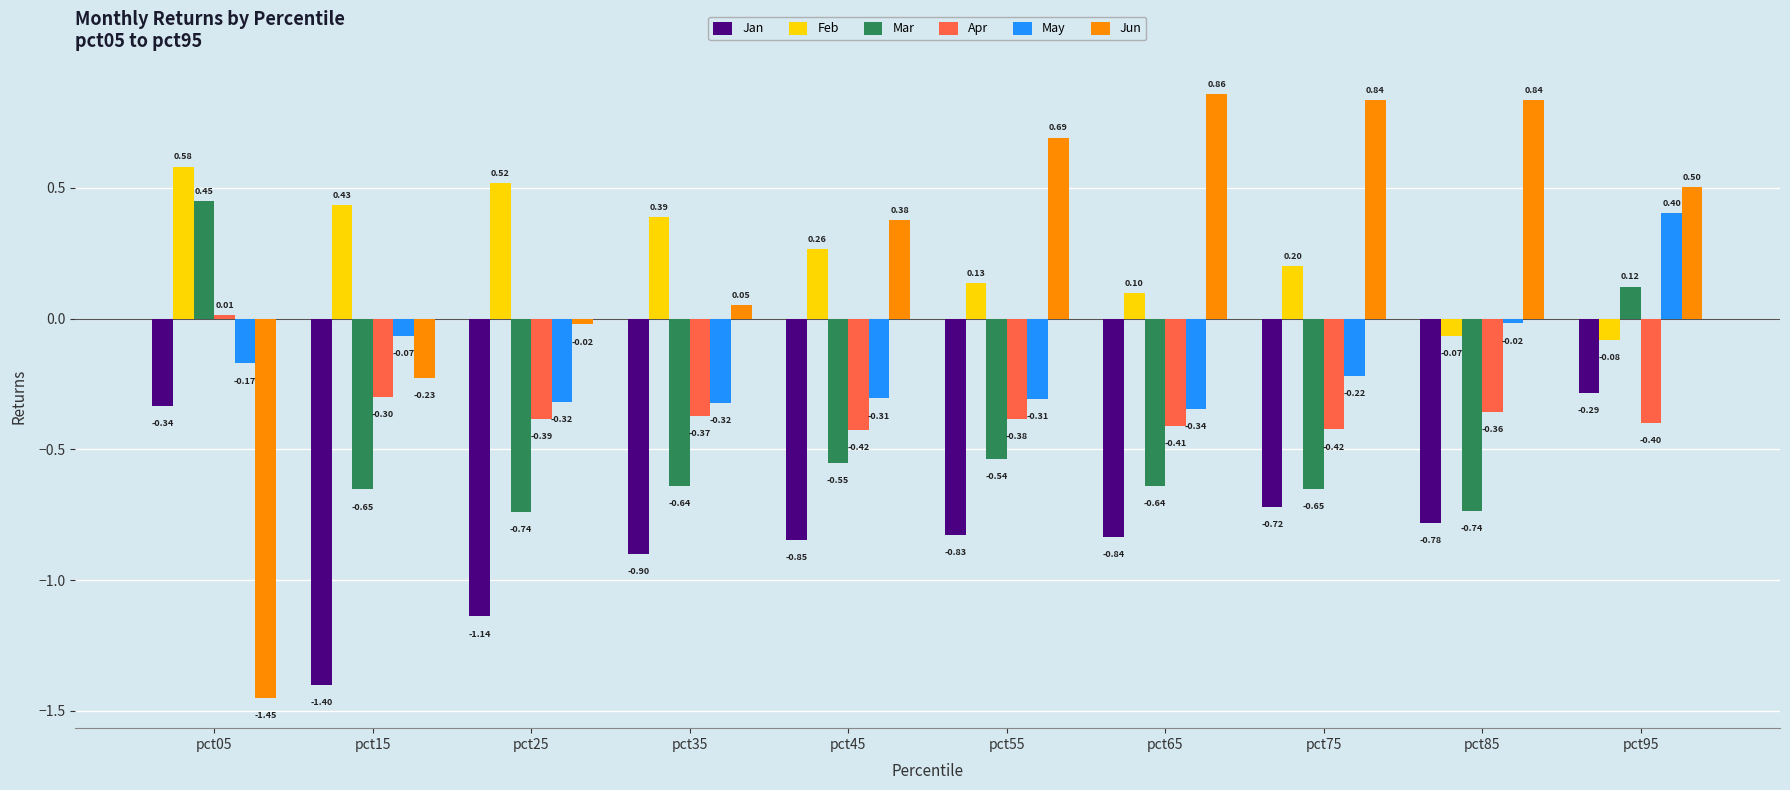

Which category has the highest value across all series?

pct65